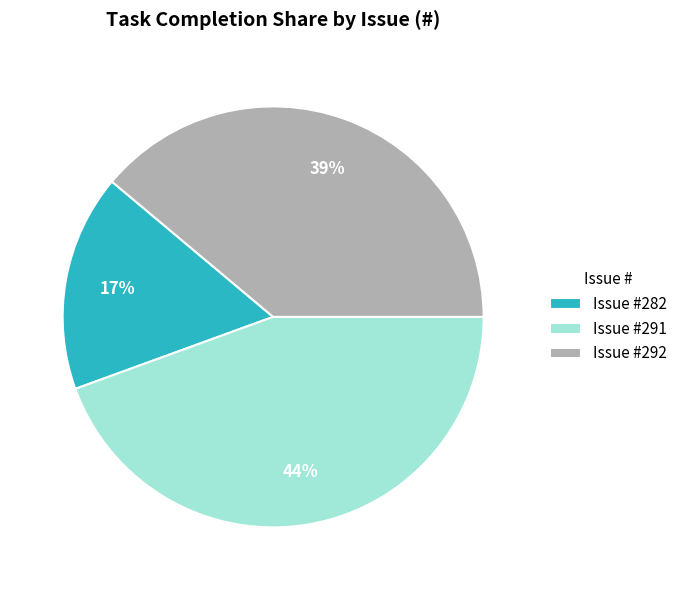

How many segments does this pie chart have?

3